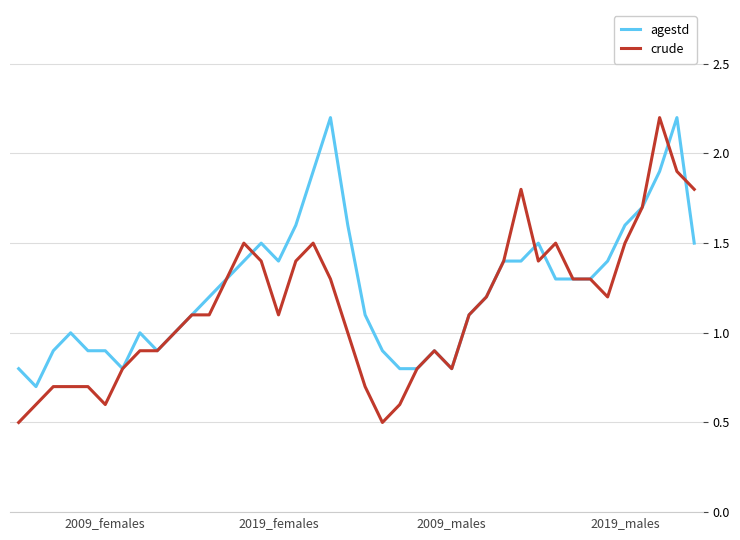

Which series has the widest spread of values?

crude